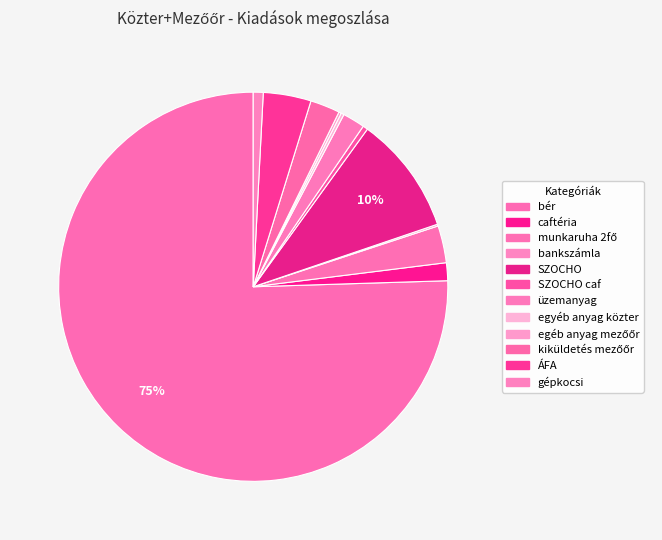

Which slice is the smallest?

bankszámla